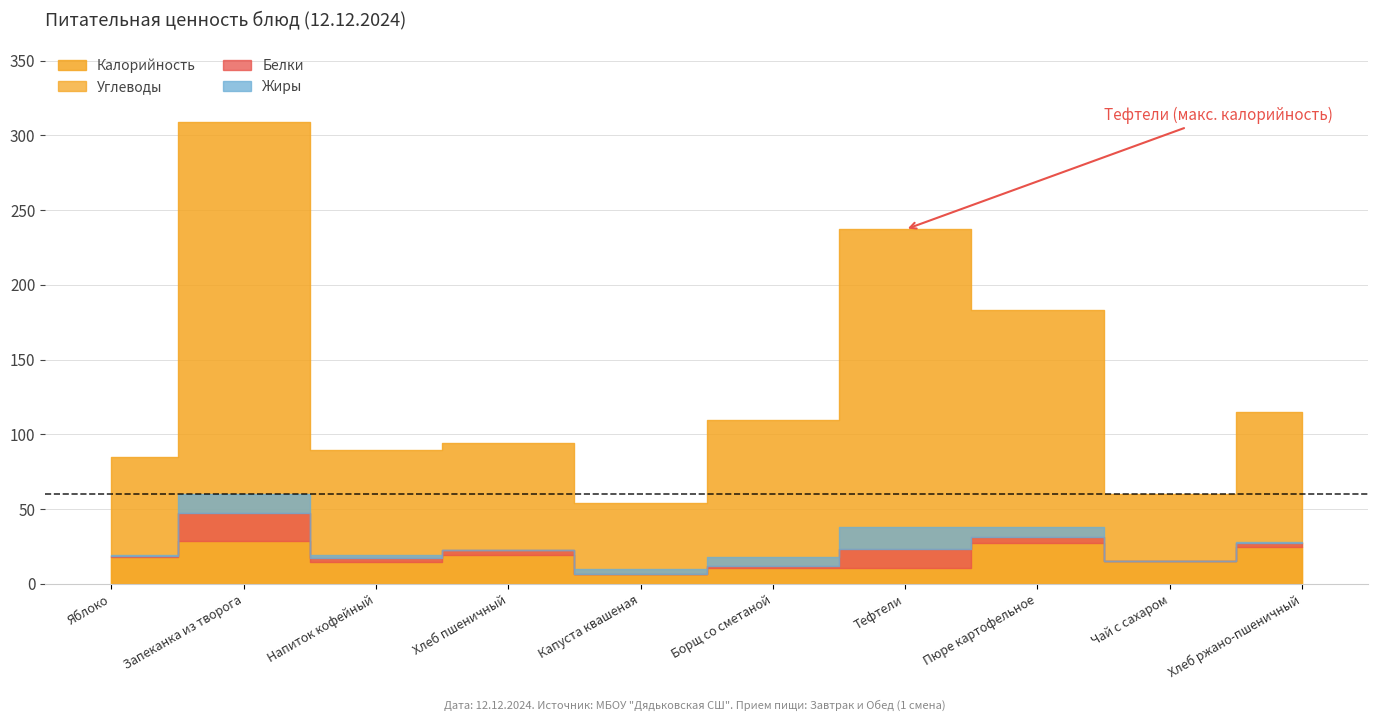

How many categories are shown in the chart?

10